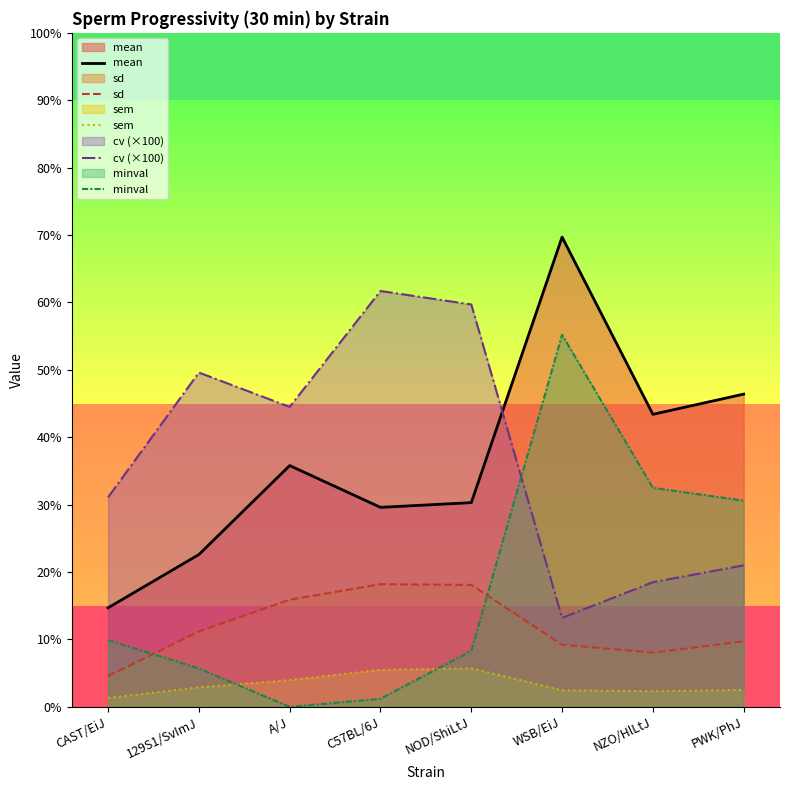

Rank the series at A/J from highest to lowest value.

cv (×100), mean, sd, sem, minval